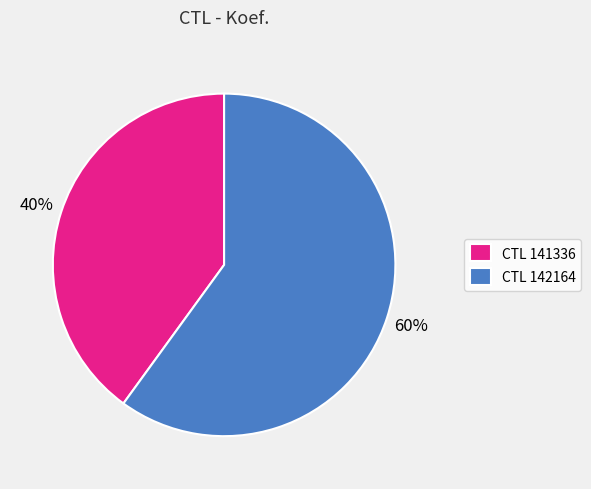

What percentage is the CTL 141336 slice, to the nearest percent?

40%